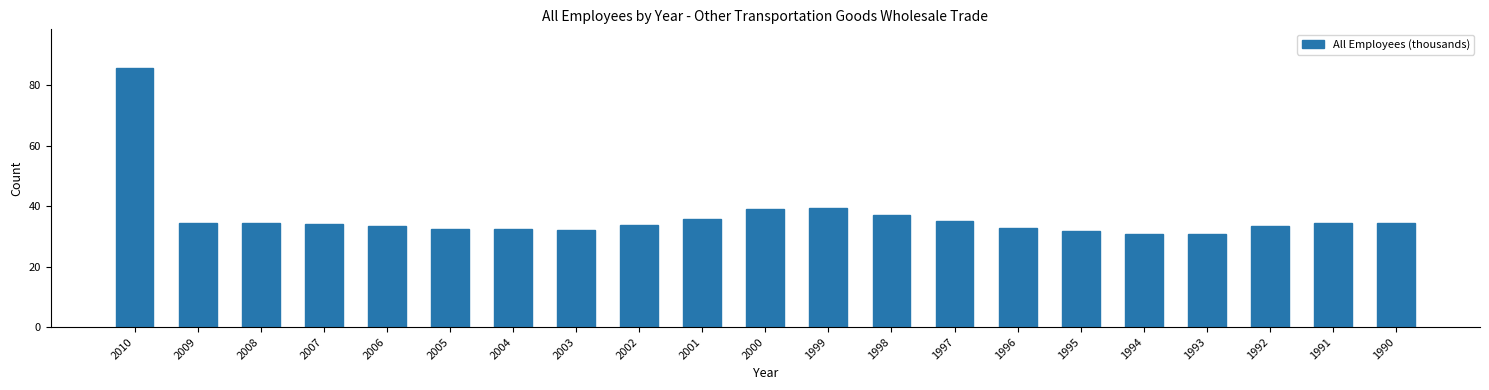

What is the value of the 12th bar from the left?

39.5